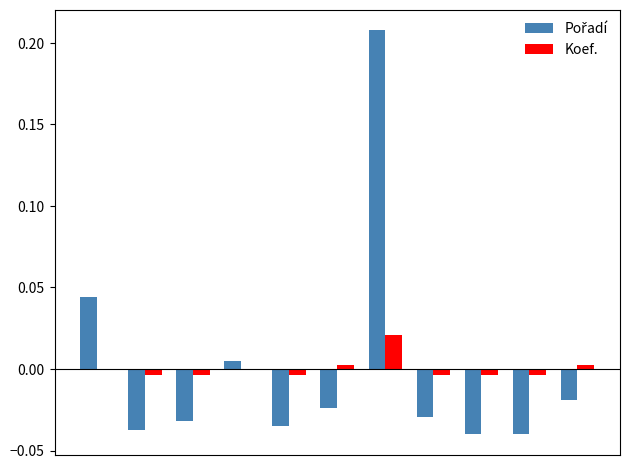

List the series in order of their peak value, lowest first.

Koef., Pořadí